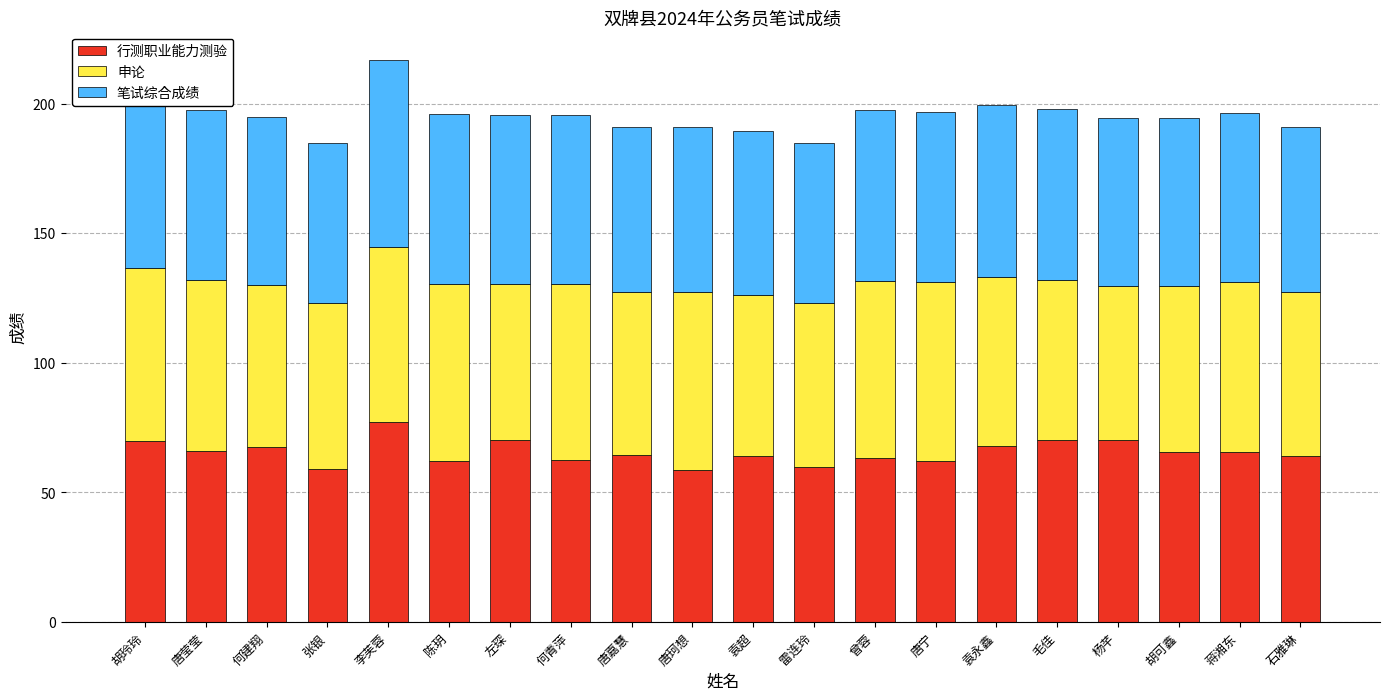

What is the total value across all series at 唐嘉慧?

191.1